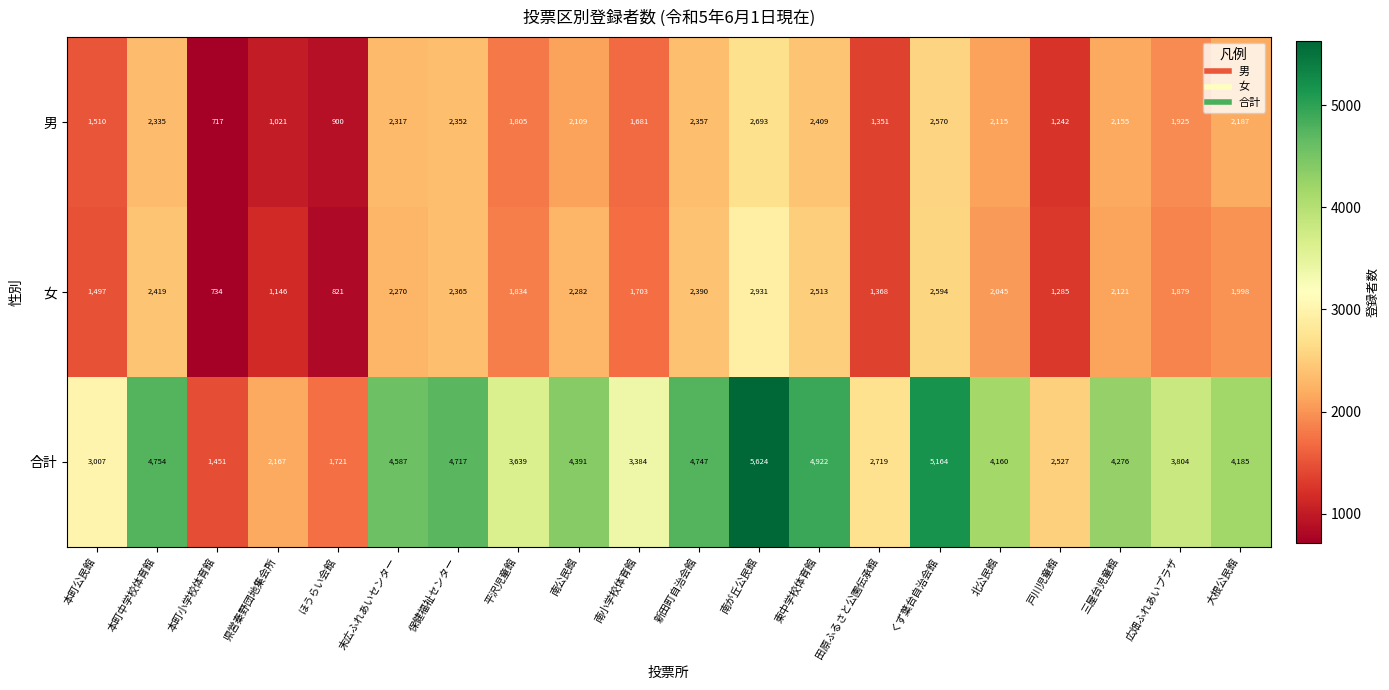

Which series has the largest total across all categories?

合計